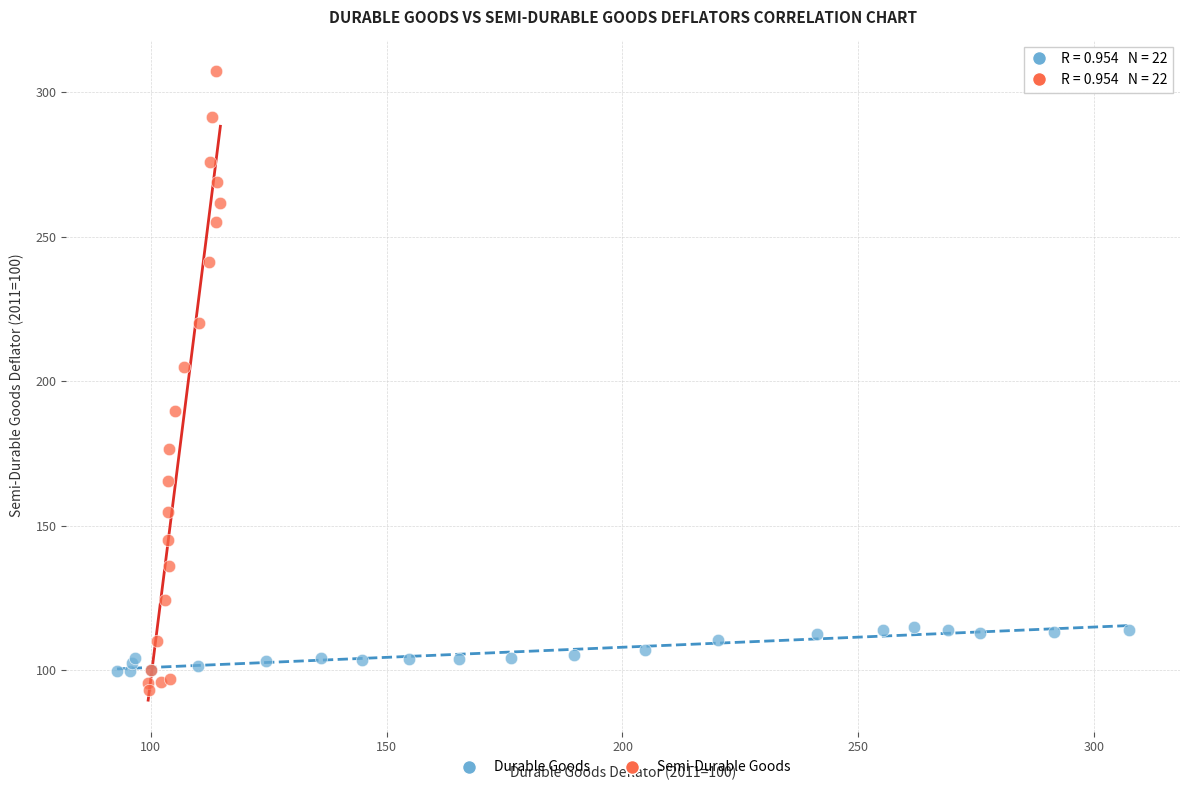

Which series has the widest spread of Y values?

Semi-Durable Goods